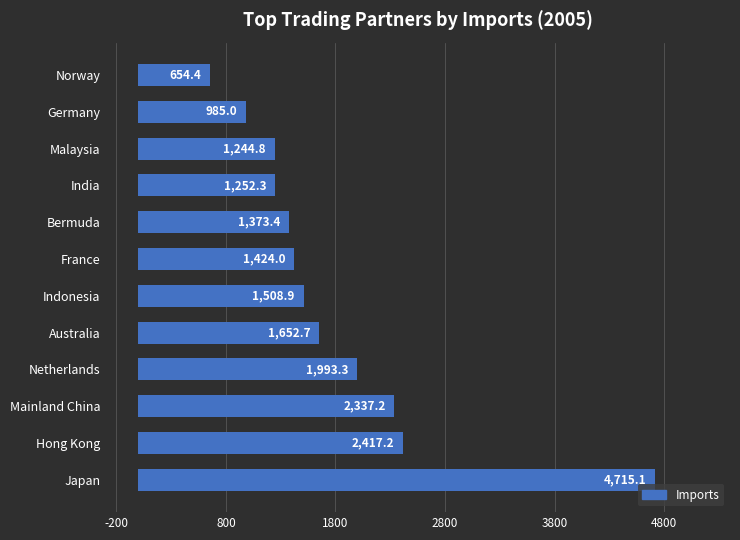

Are the bars grouped side by side (vs. stacked)?

No